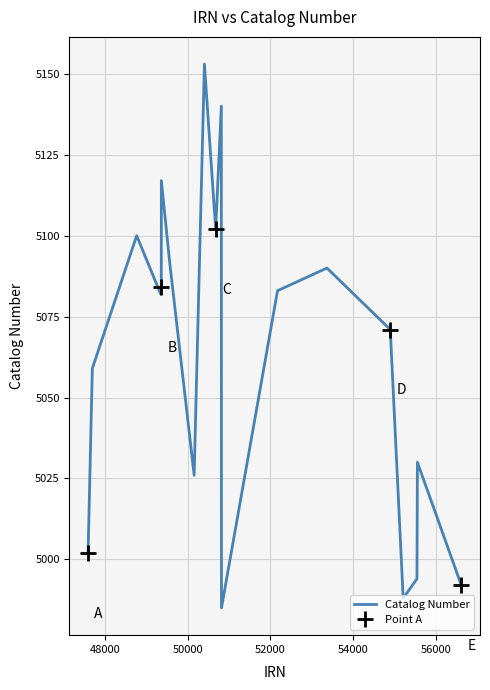

What is the highest value of the Catalog Number series?

5153